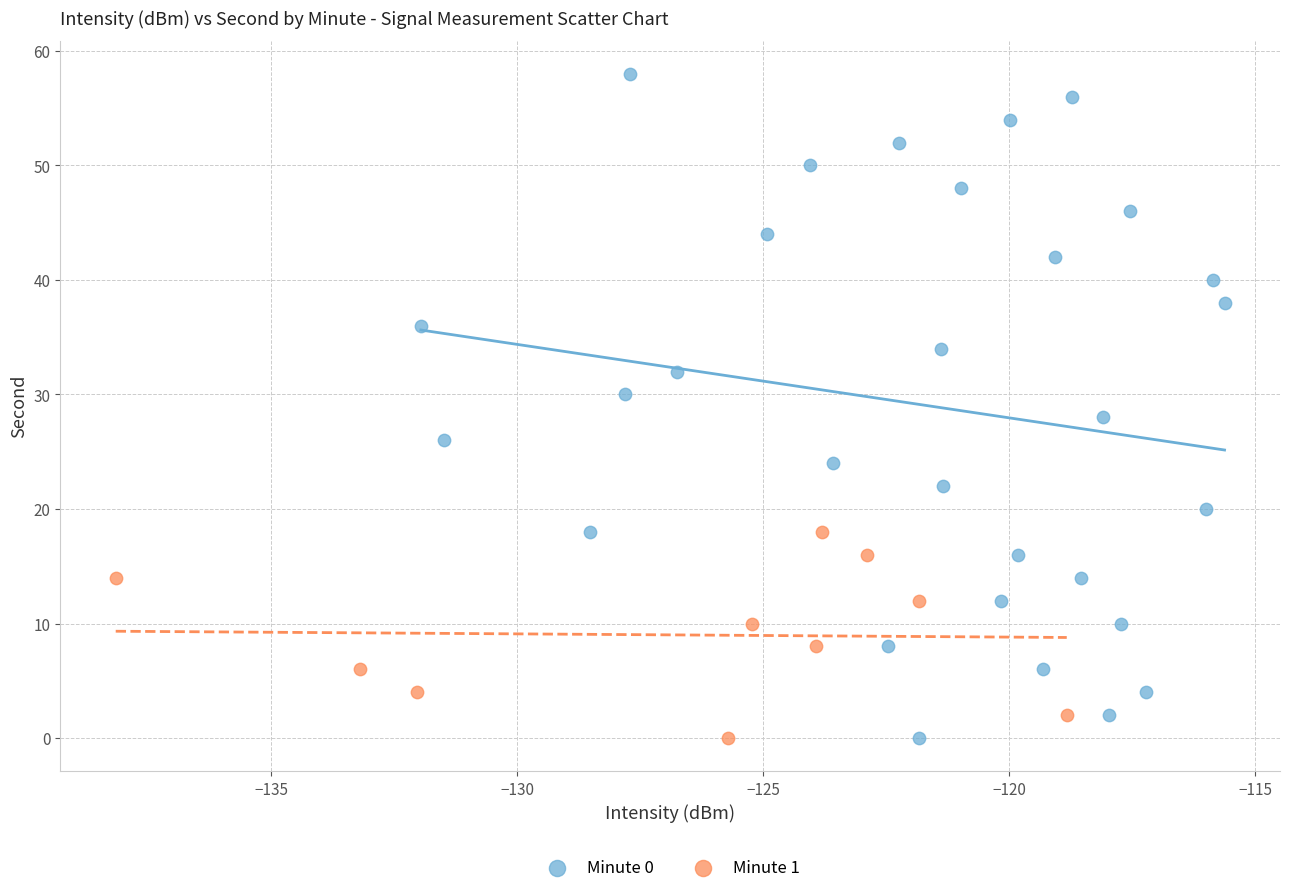

Which series reaches the maximum Y coordinate?

Minute 0